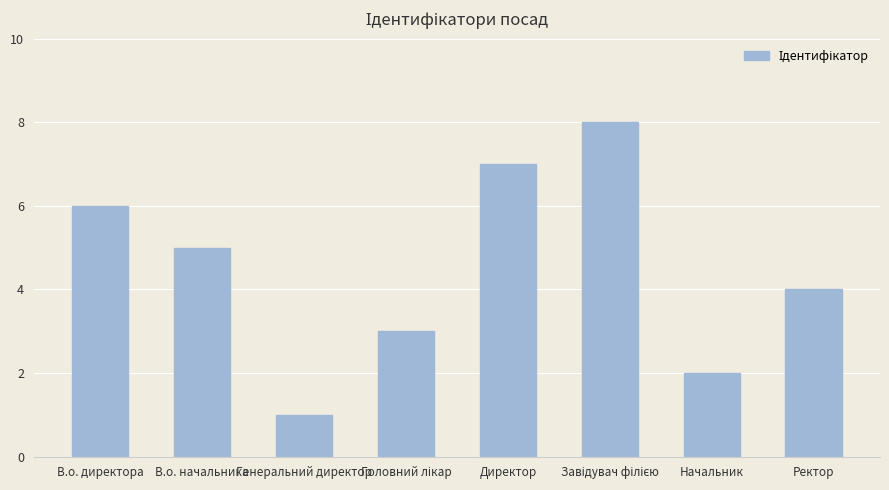

What is the maximum value shown in the chart?

8